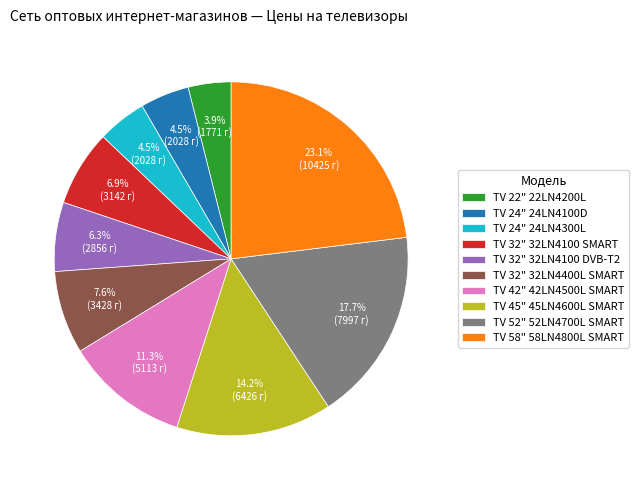

Is it true that TV 52" 52LN4700L SMART is 31% of the pie?

False